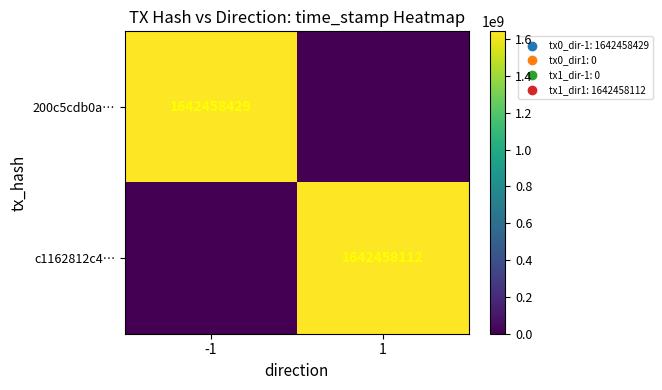

The value of c1162812c4… at 1 is 1642458112. True or false?

True